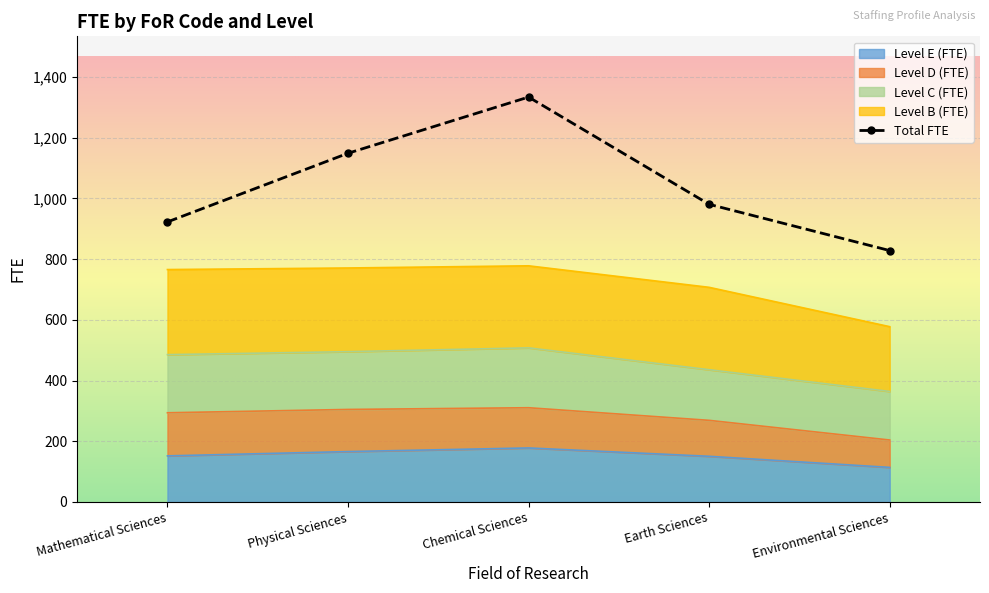

What is the total value across all series at Mathematical Sciences?

1688.2